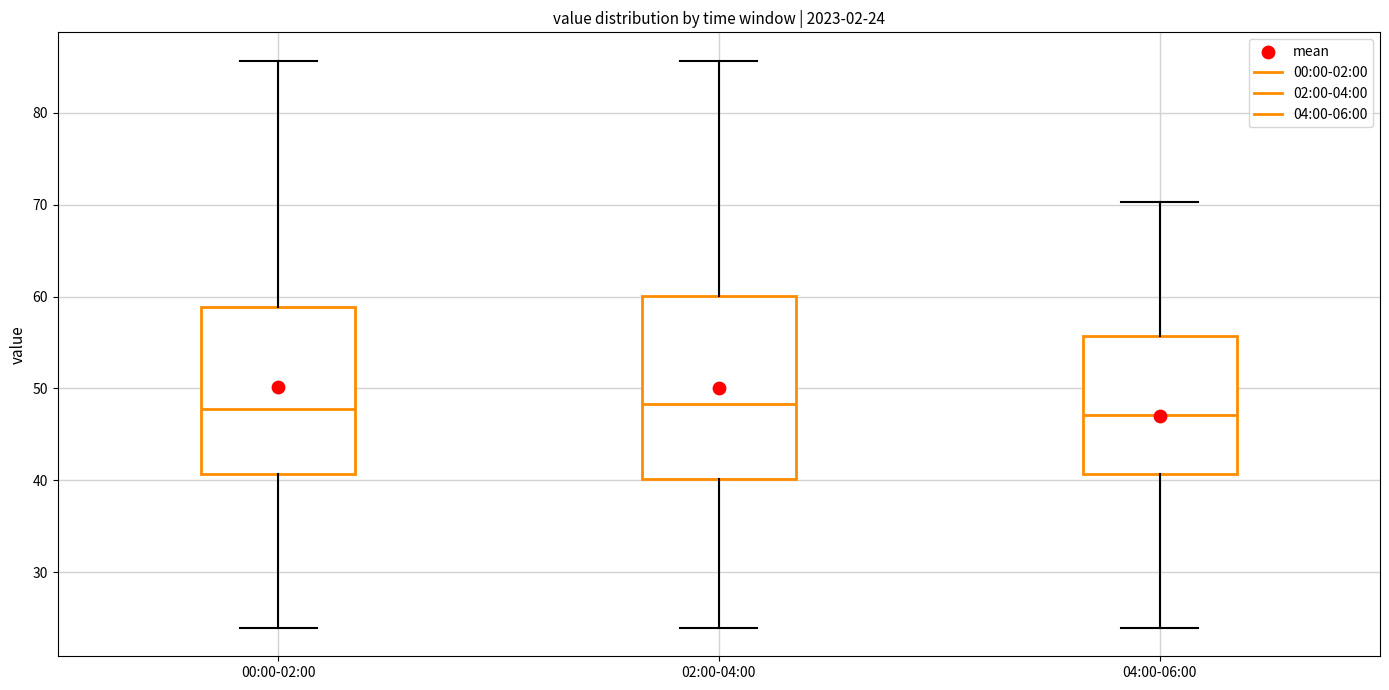

Which box is the tallest, from its lower edge to its upper edge?

02:00-04:00